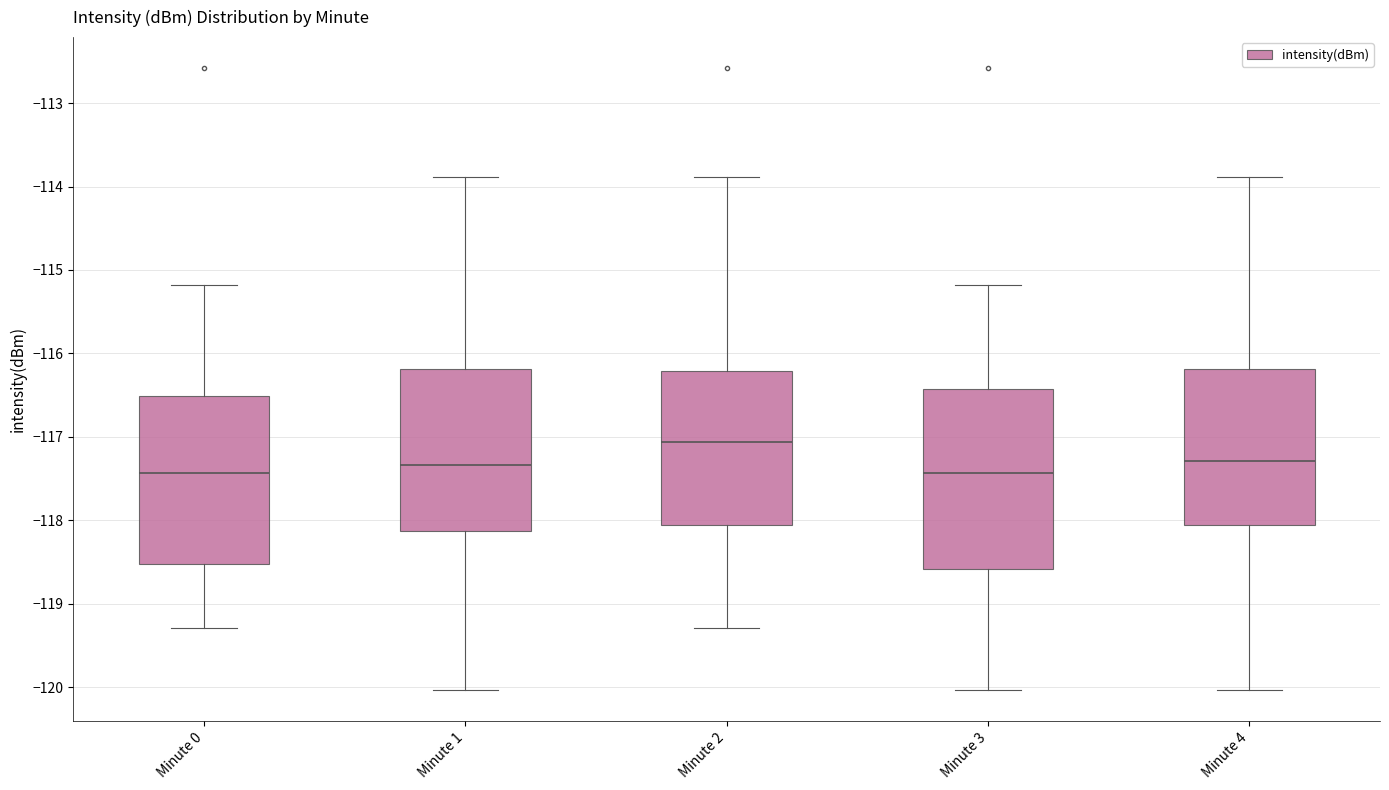

Where is the upper edge of the box for Minute 4 on the y-axis? The values are not printed on the chart, so give them approximately, as read against the axis.

-116.2